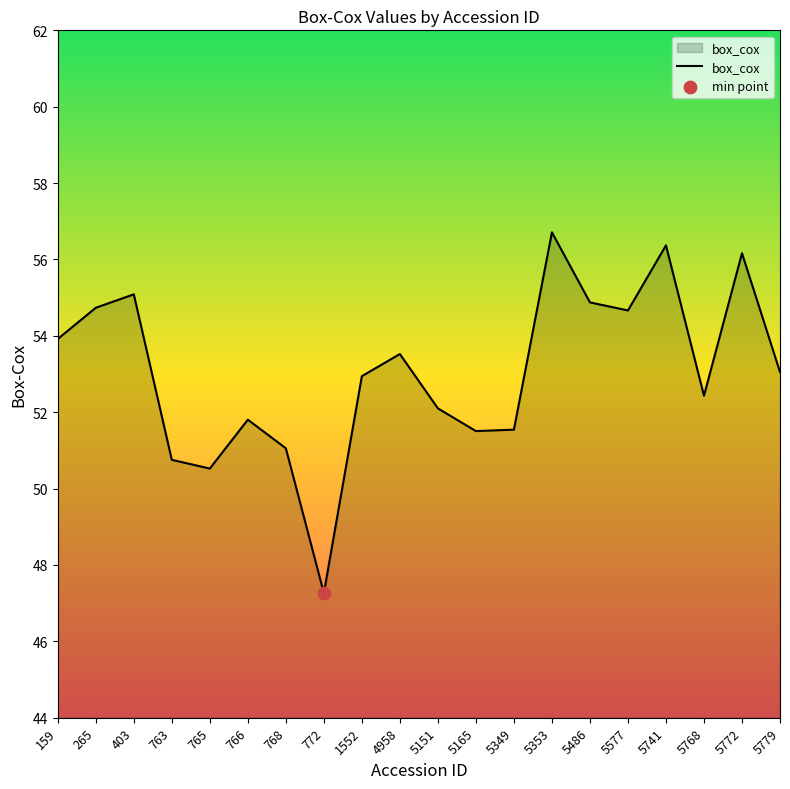

What is the ratio of the value at 5741 to the value at 5772?

1.0